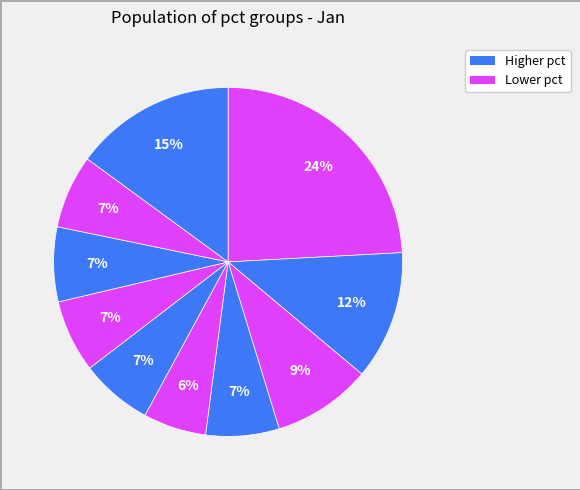

How many segments does this pie chart have?

10